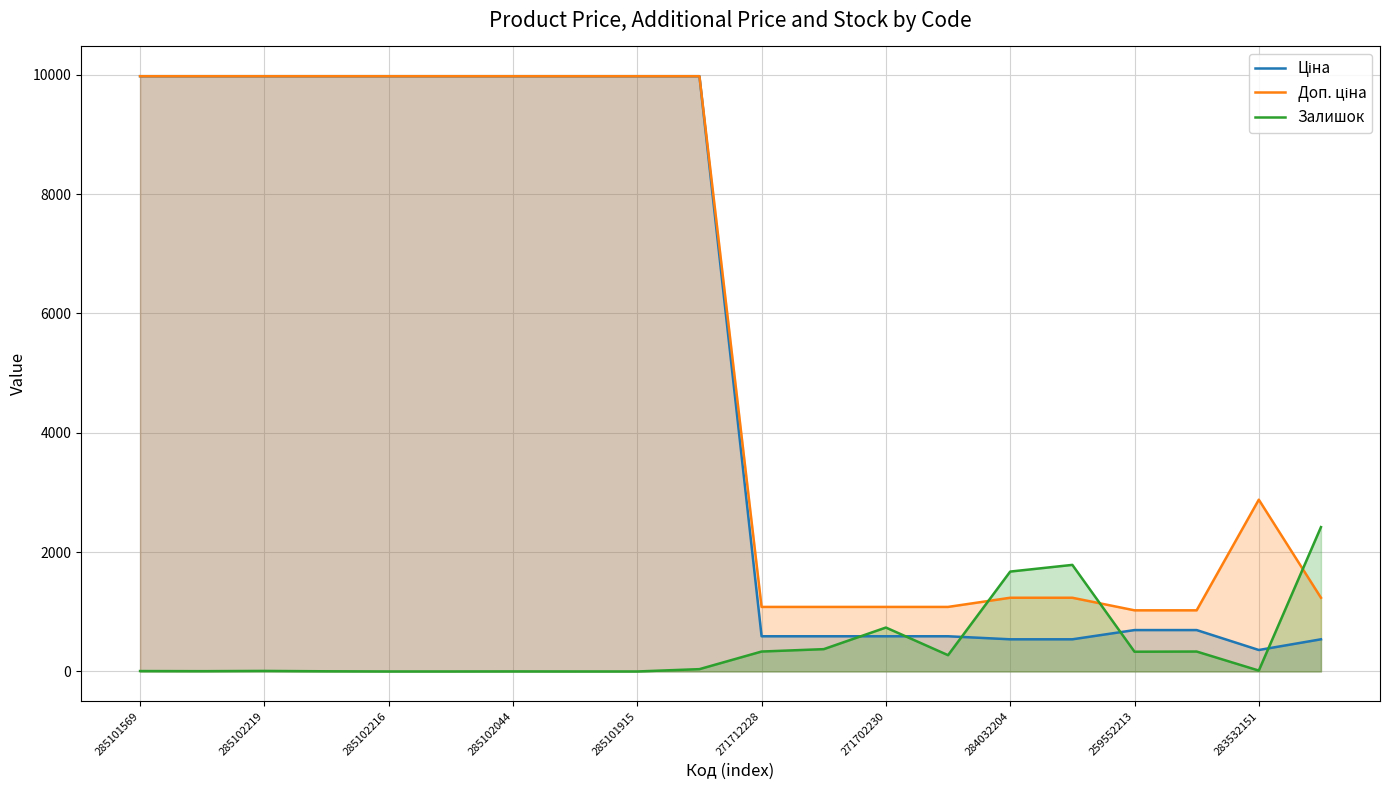

True or false: Доп. ціна and Ціна intersect in this chart.

False